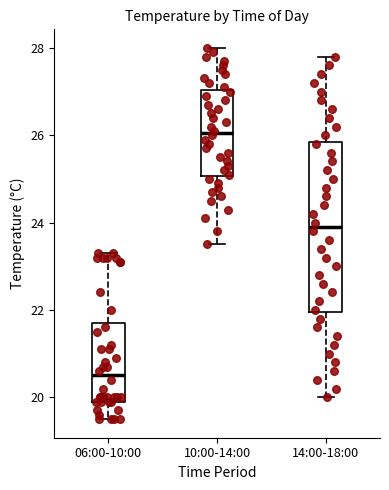

Comparing the boxes themselves (not the whiskers), which one is the tallest?

14:00-18:00